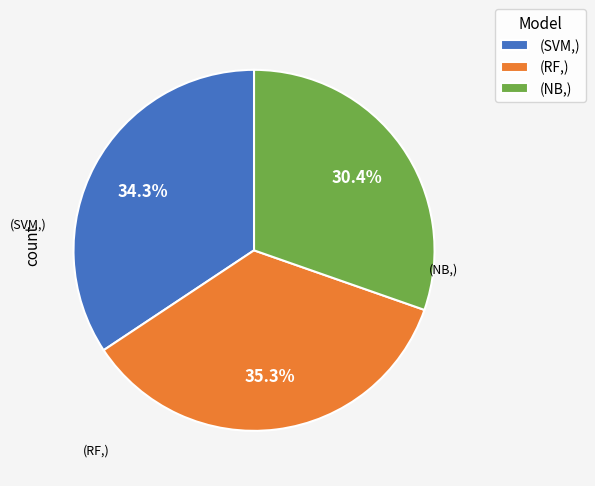

To the nearest percent, what is the difference between the largest and smallest slice percentages?

5%